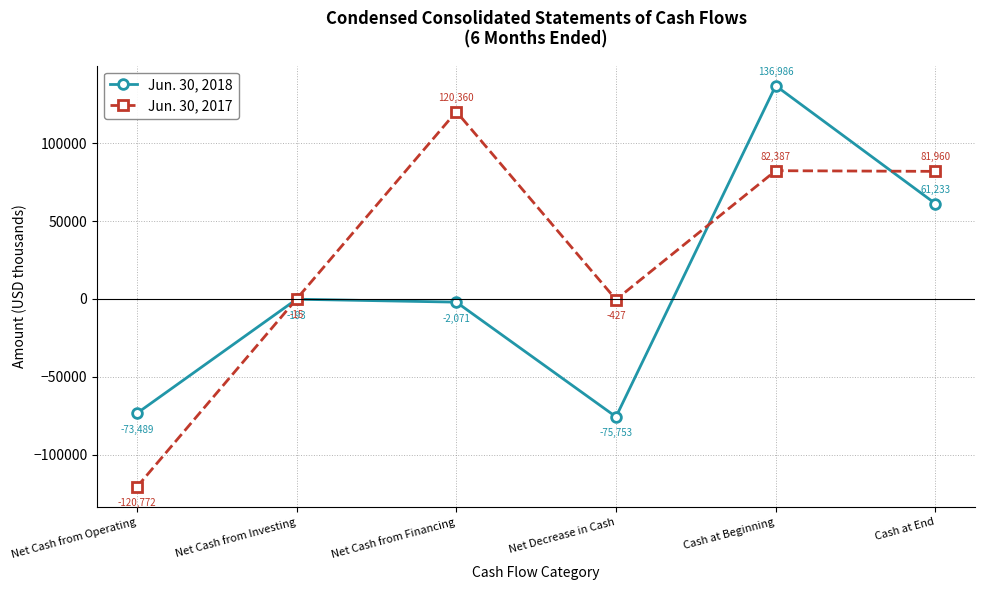

What is the maximum value for Jun. 30, 2018?

136986